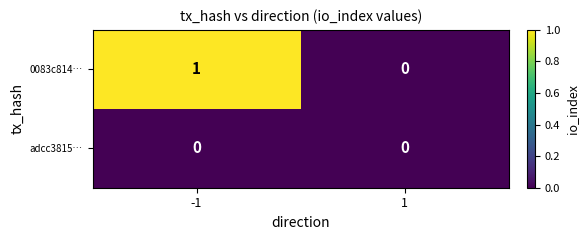

The 0083c814… series shows 1 at -1. True or false?

True